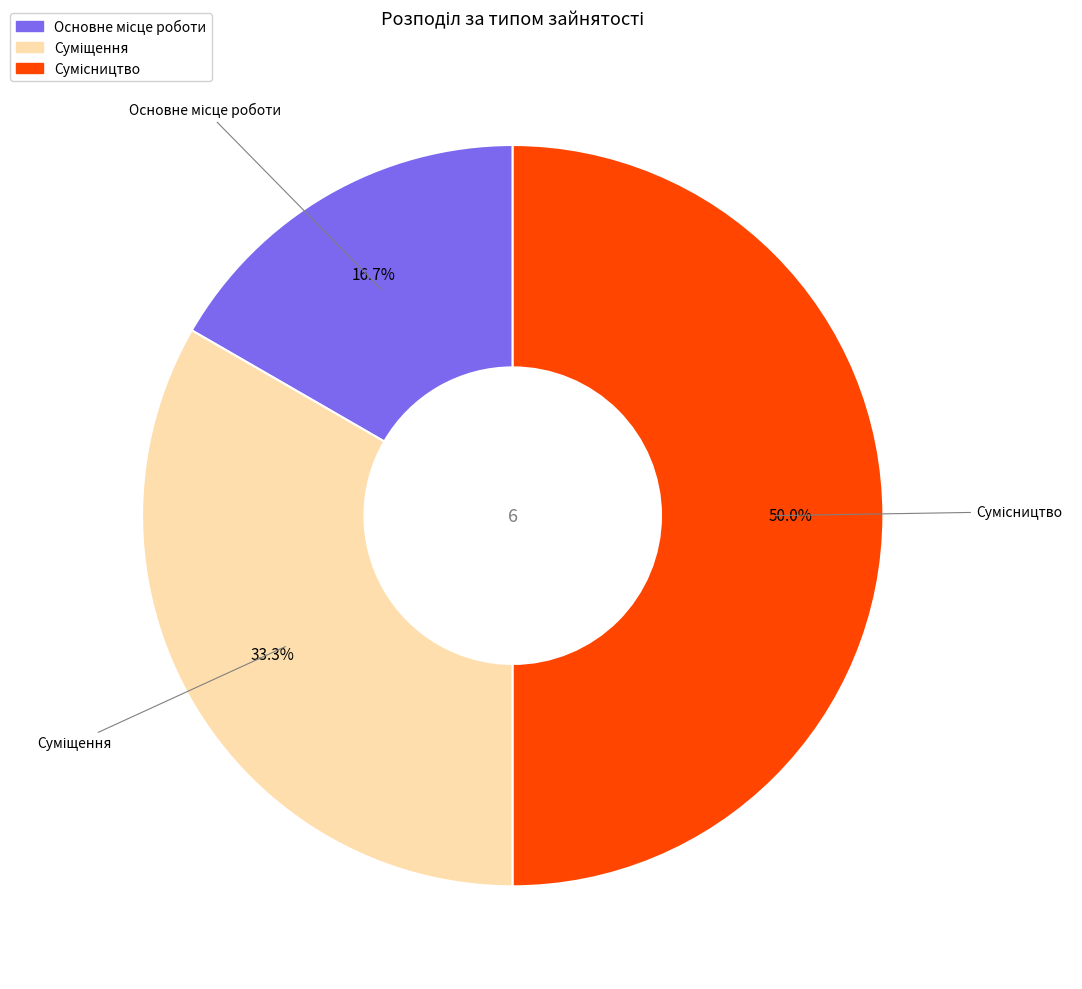

Count the number of slices in the pie.

3